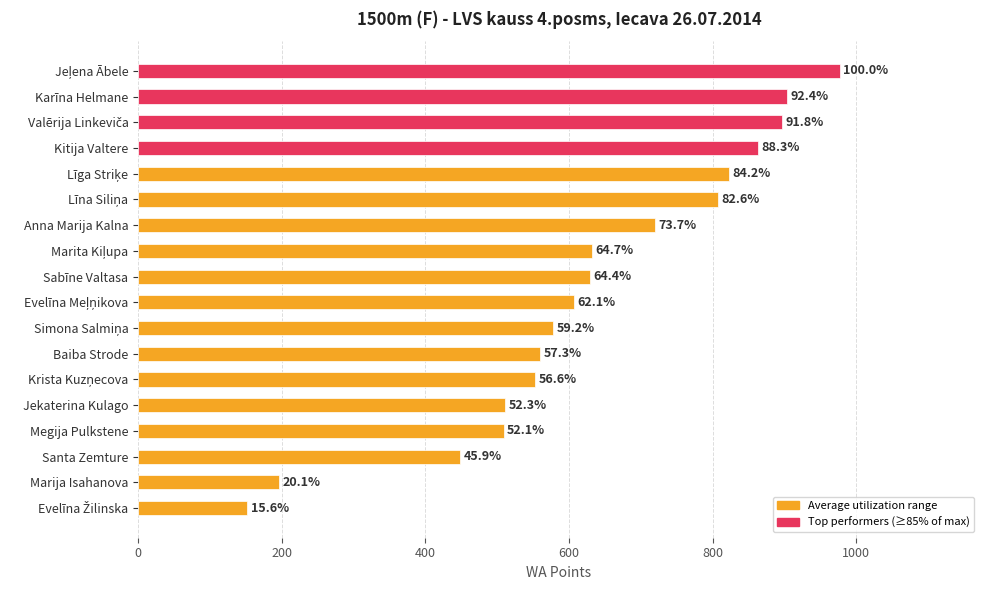

What is the average value?

631